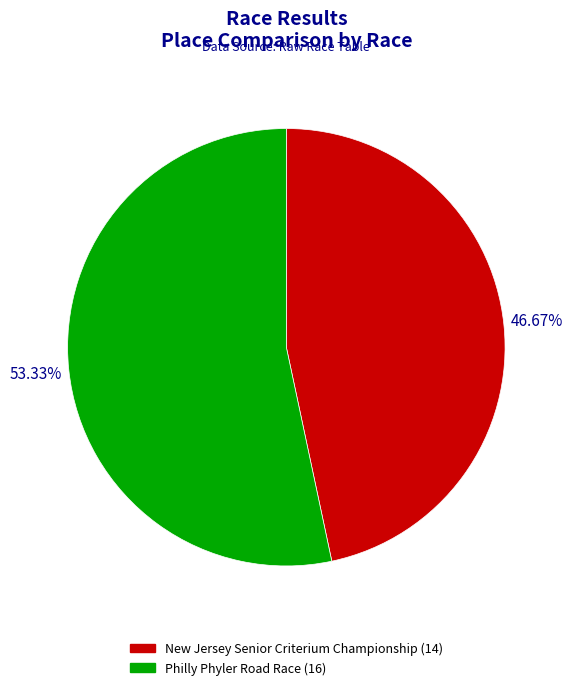

How many slices are in this pie chart?

2